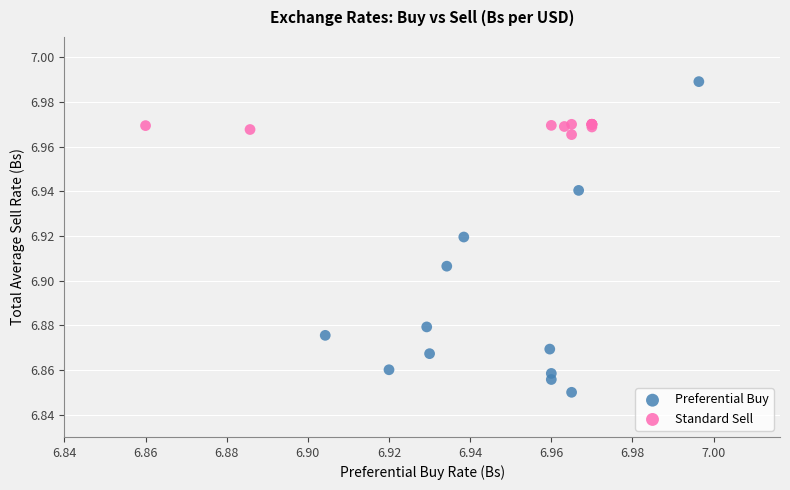

Which series contains the lowest Y value?

Preferential Buy